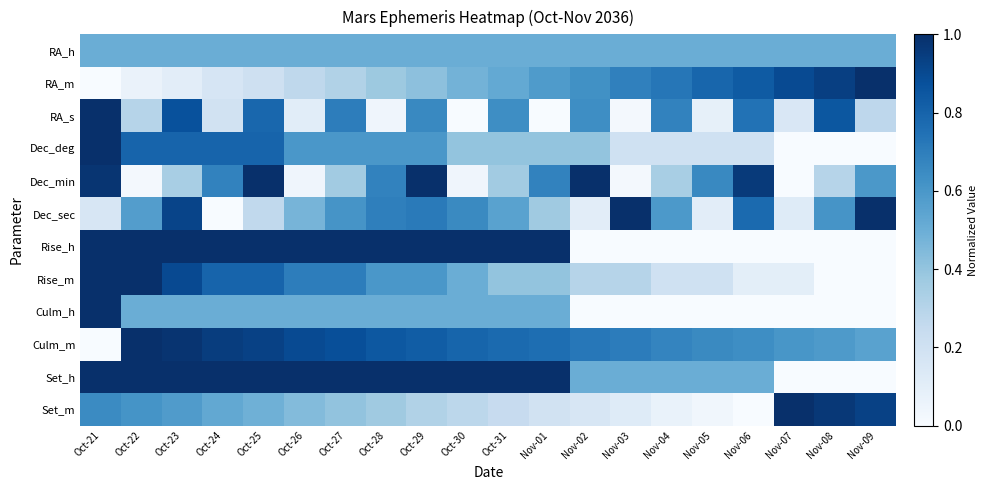

Which label corresponds to the smallest value in the chart?

Oct-21